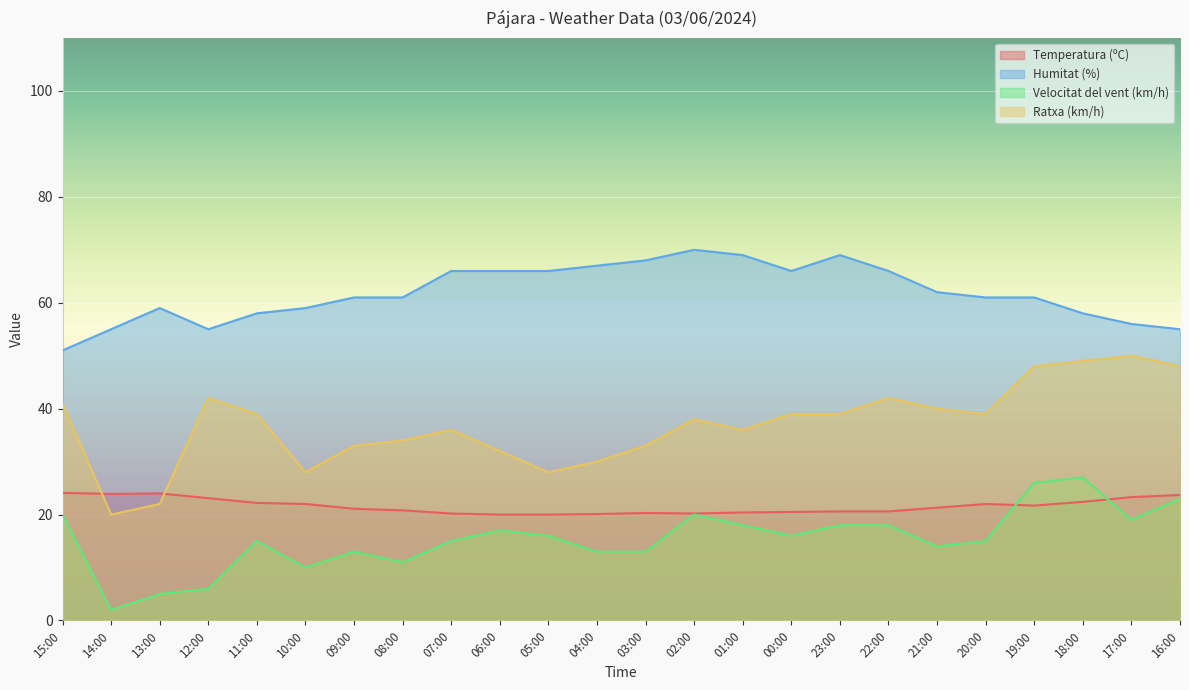

The value of Humitat (%) at 11:00 is 58.0. True or false?

True